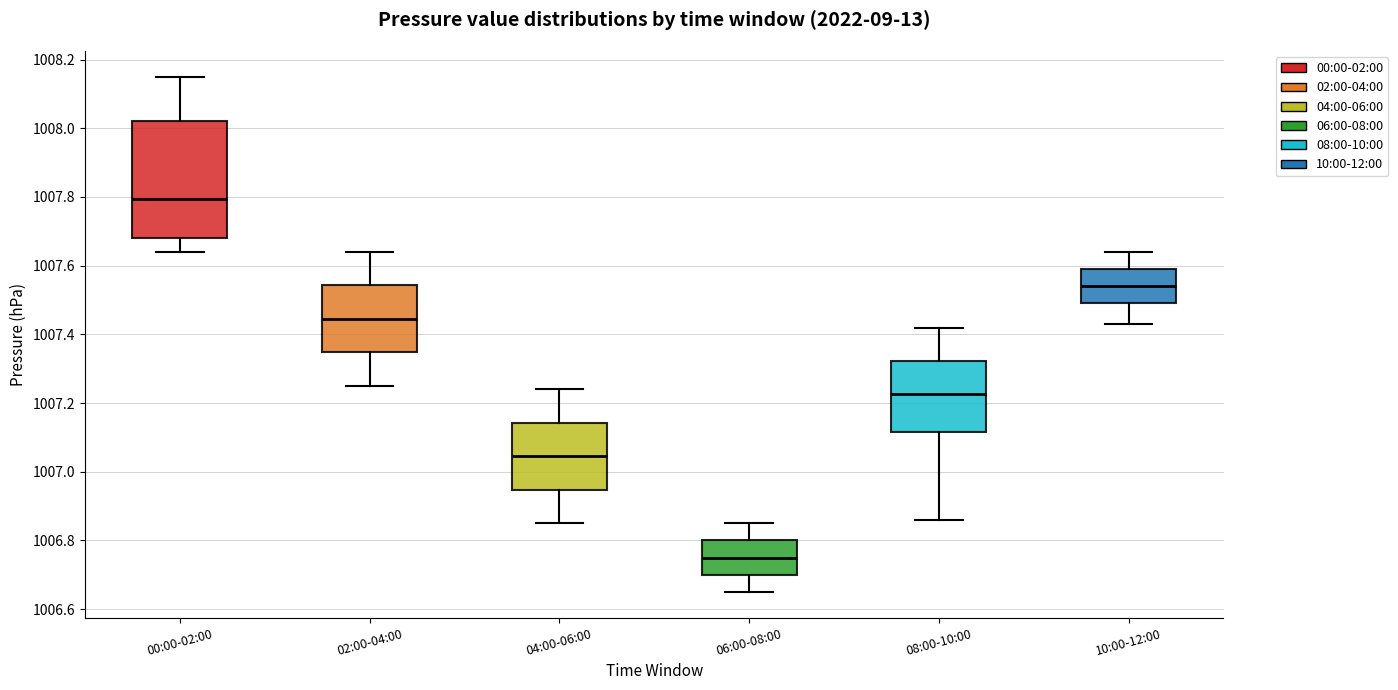

Which box is the tallest, from its lower edge to its upper edge?

00:00-02:00